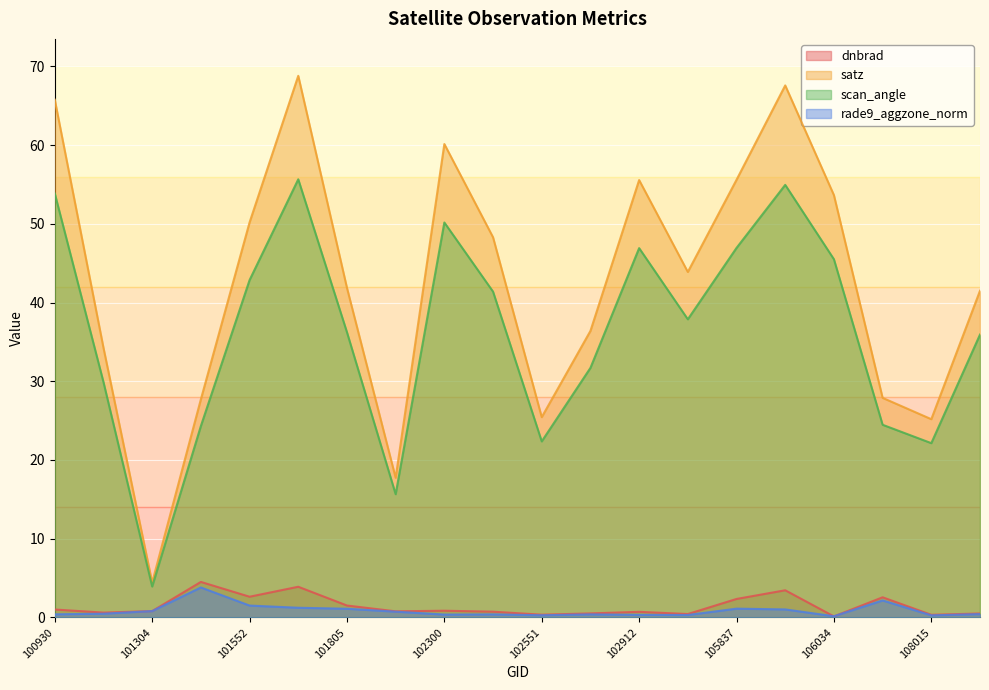

The value of rade9_aggzone_norm at 101304 is 0.4. True or false?

False